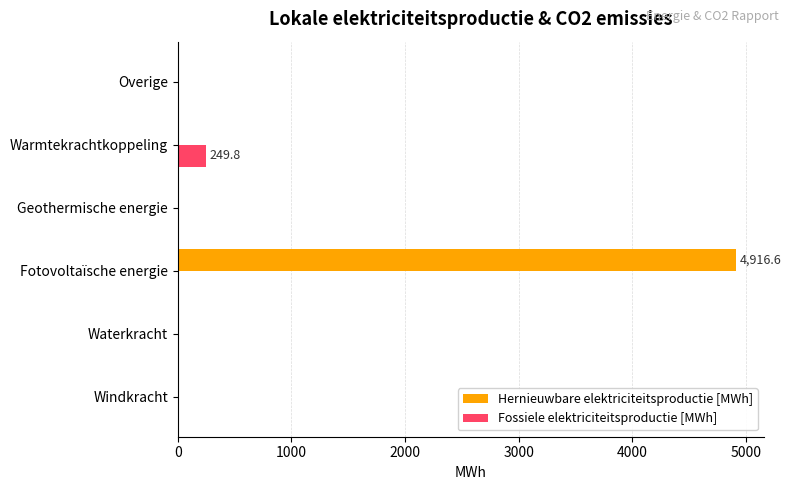

At which category is the sum across all series the highest?

Fotovoltaïsche energie